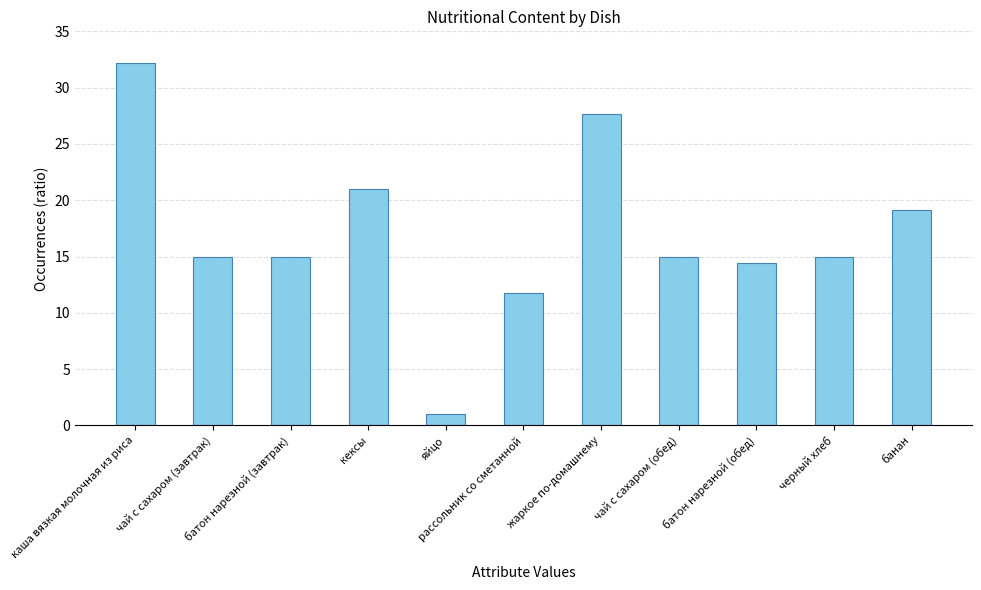

What is the difference between the second highest and second lowest values?

15.9